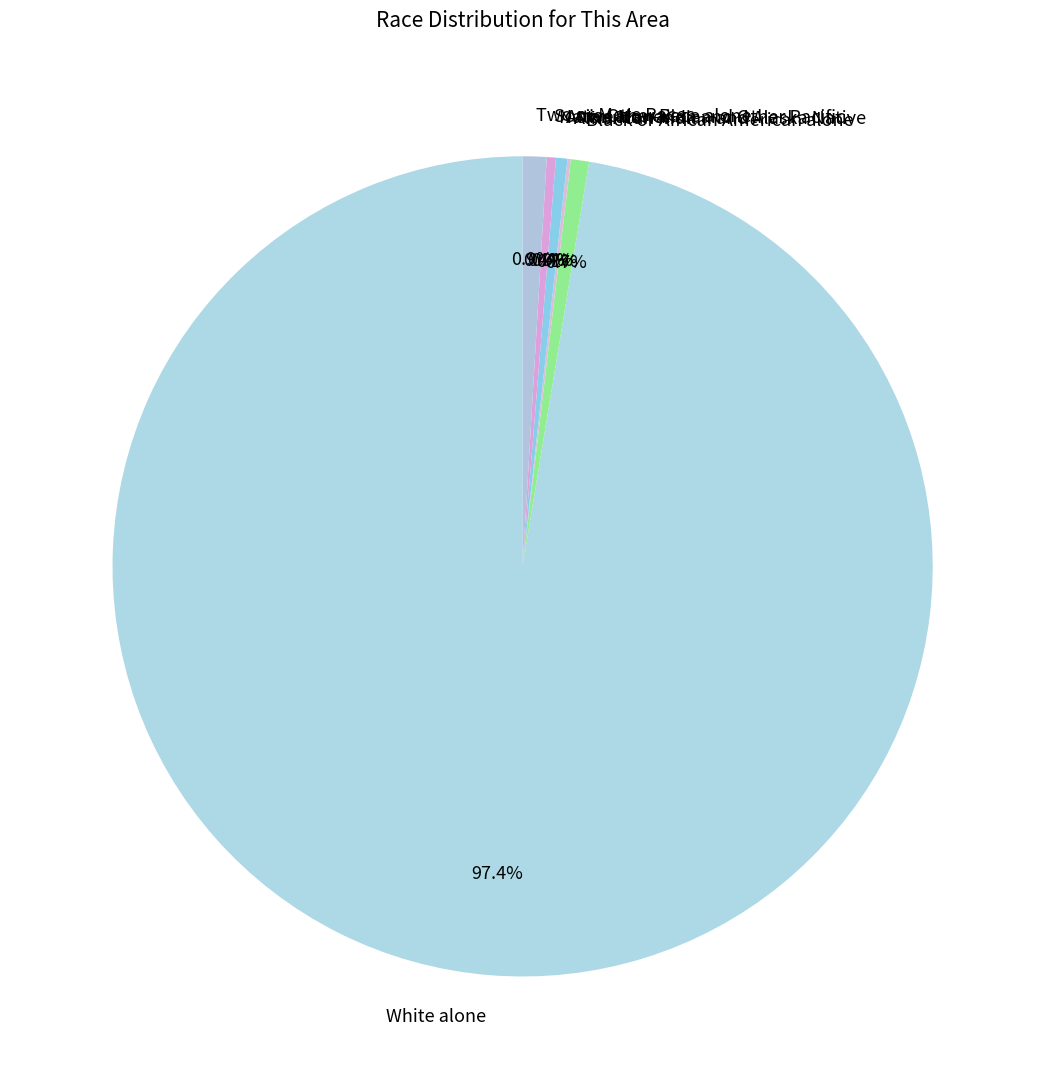

Does American Indian and Alaska Native represent more than half of the total?

No